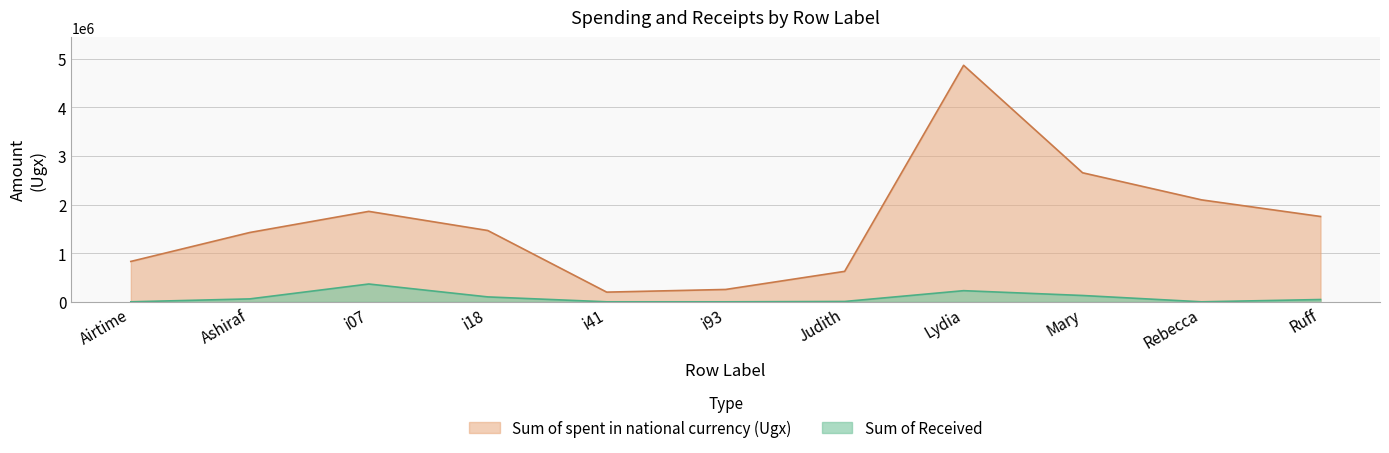

Count the number of categories in the chart.

11